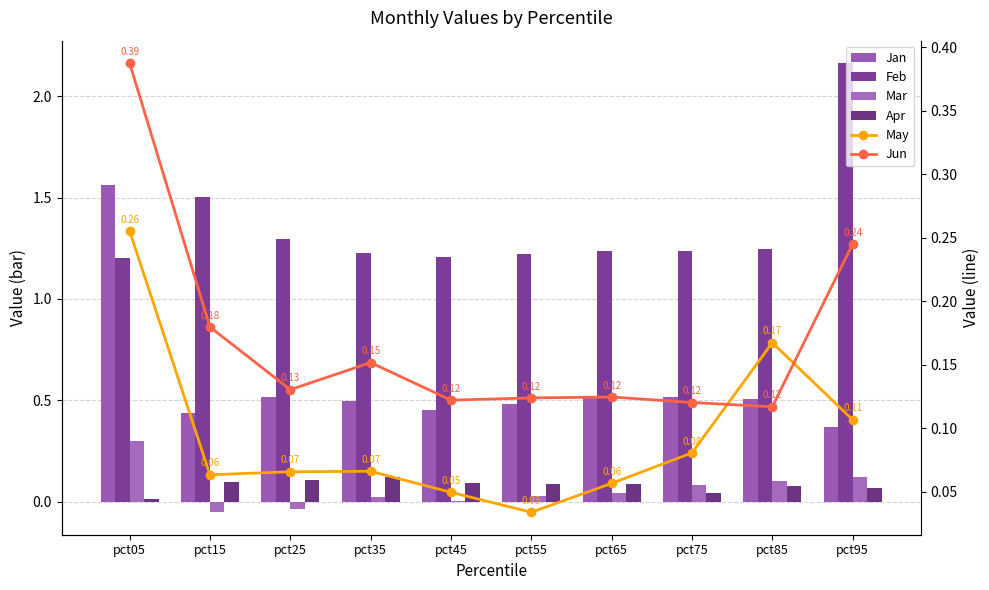

What is the value of the Jan bar at the 9th from the left?

0.5